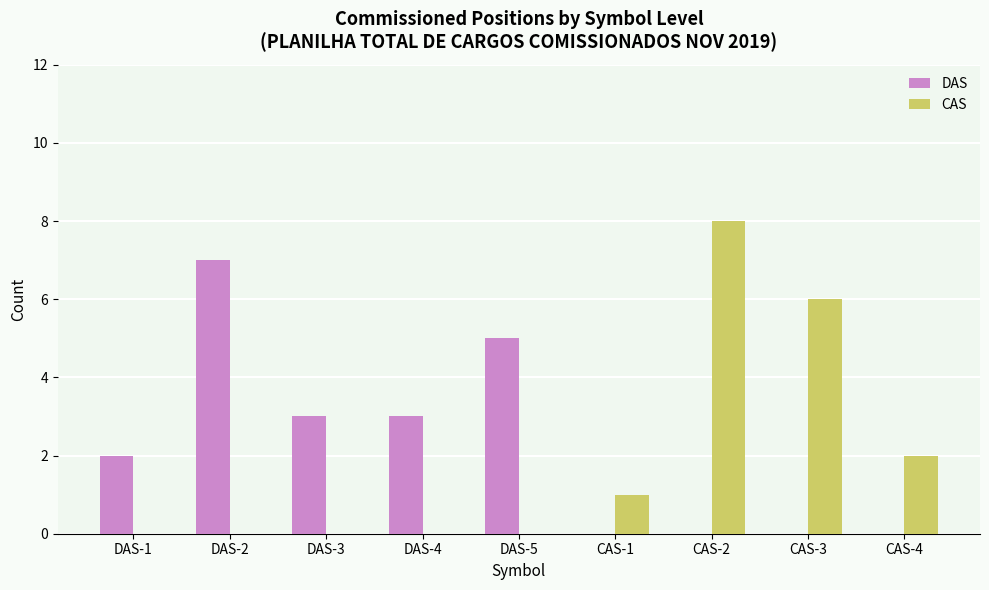

True or false: CAS has a value of -4 at DAS-2.

False